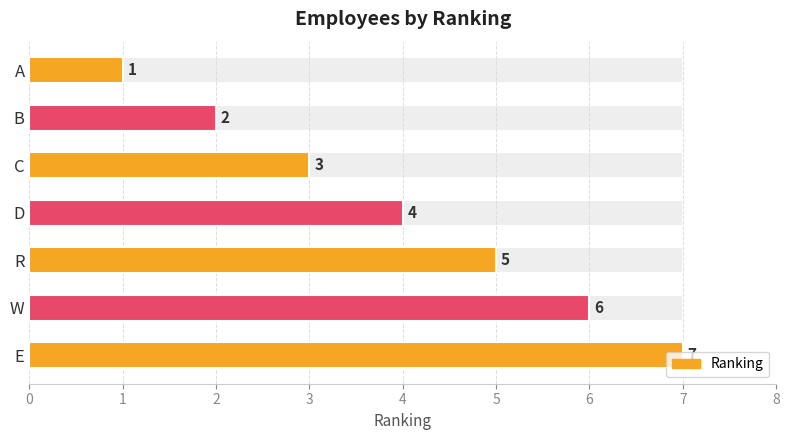

What is the value of the 2nd bar from the left?

2